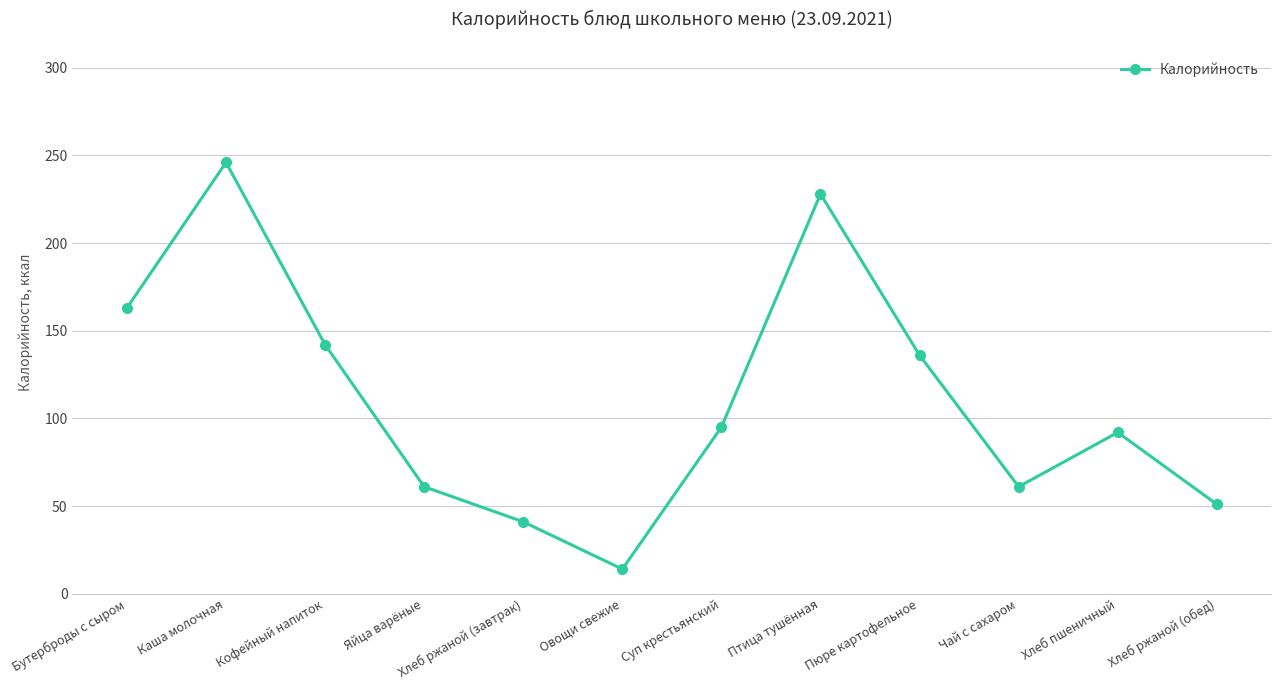

The value at Хлеб ржаной (завтрак) is 25. True or false?

False